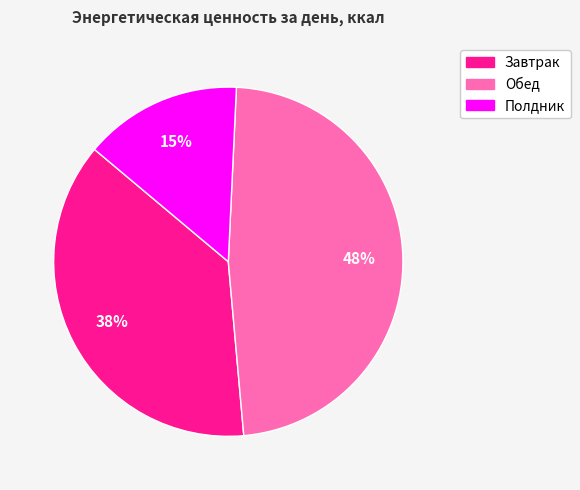

Is it true that Полдник is 28% of the pie?

False